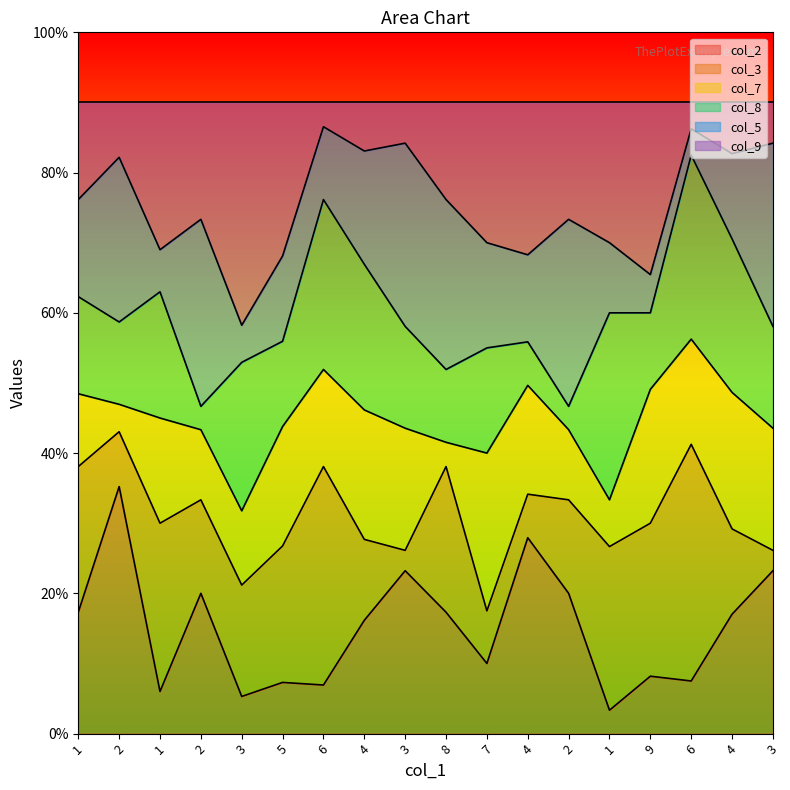

In col_2, how many points are lower than both neighbors (excluding endpoints)?

6